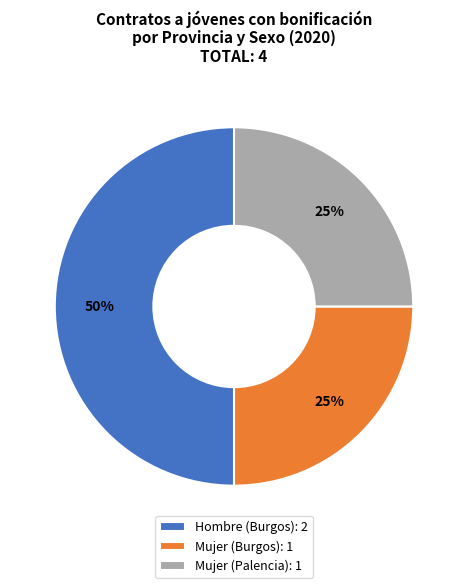

Count the number of slices in the pie.

3